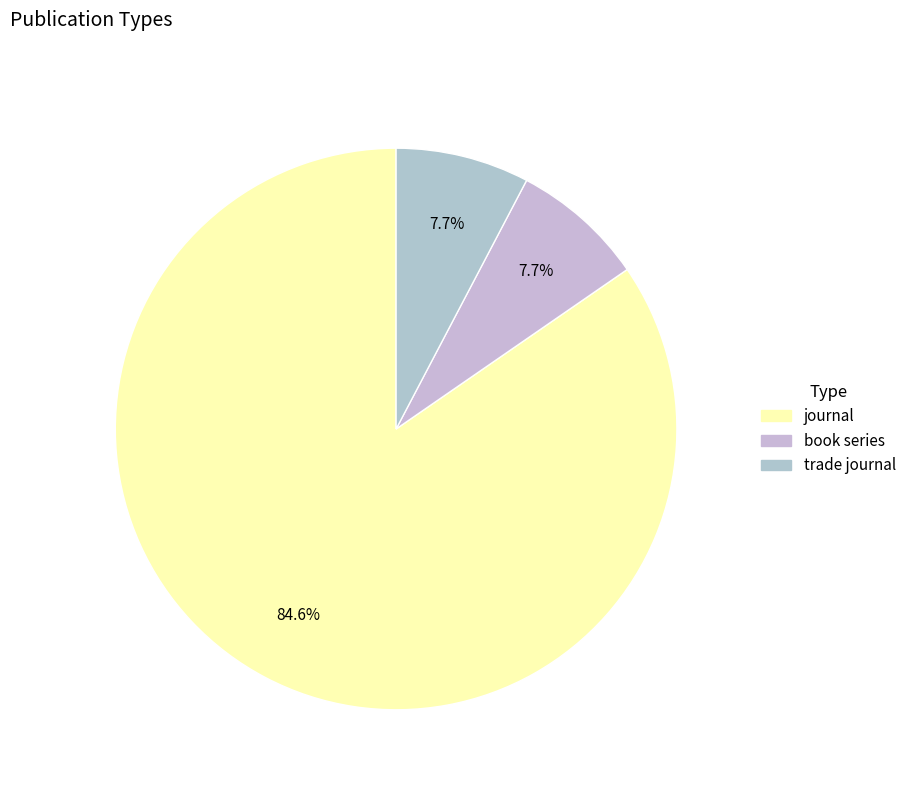

The book series slice represents 8% of the pie. True or false?

True